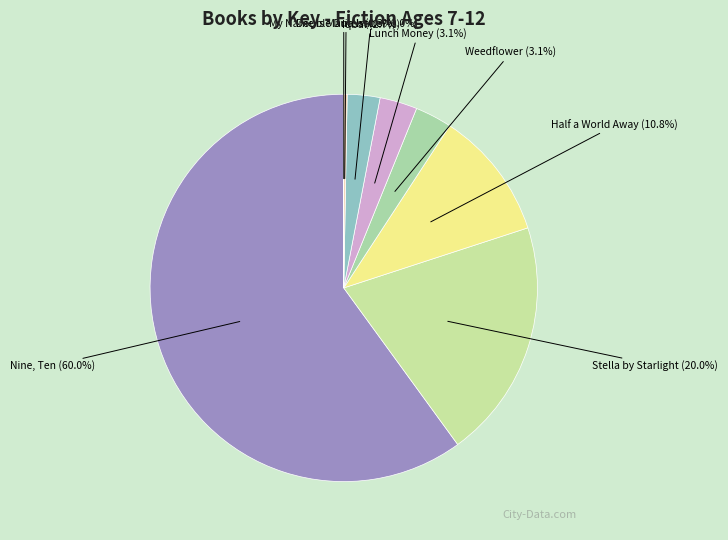

Which category has the biggest portion of the pie?

Nine, Ten